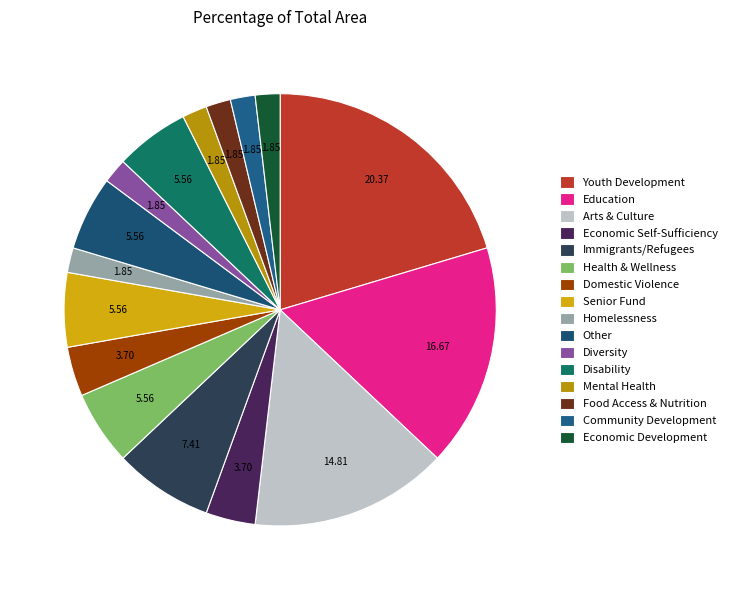

Count the number of slices in the pie.

16